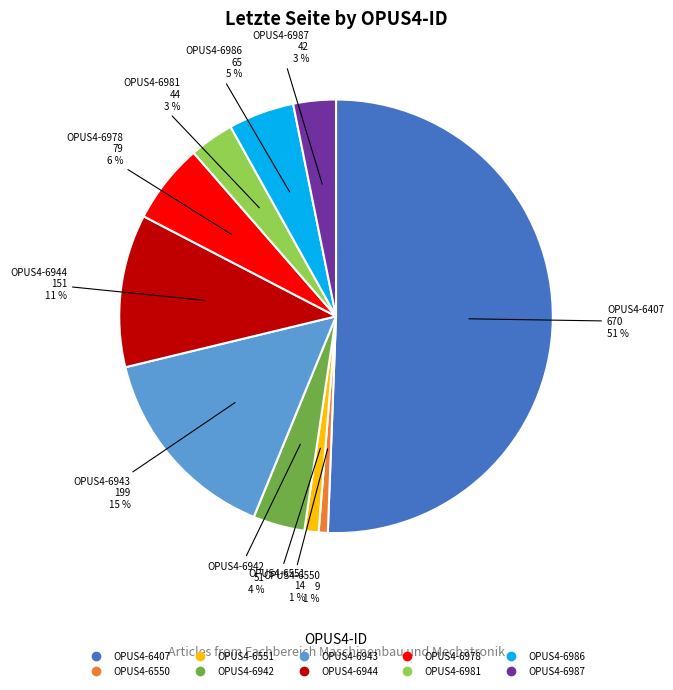

To the nearest percent, what is the difference between the OPUS4-6551 and OPUS4-6943 slice percentages?

14%